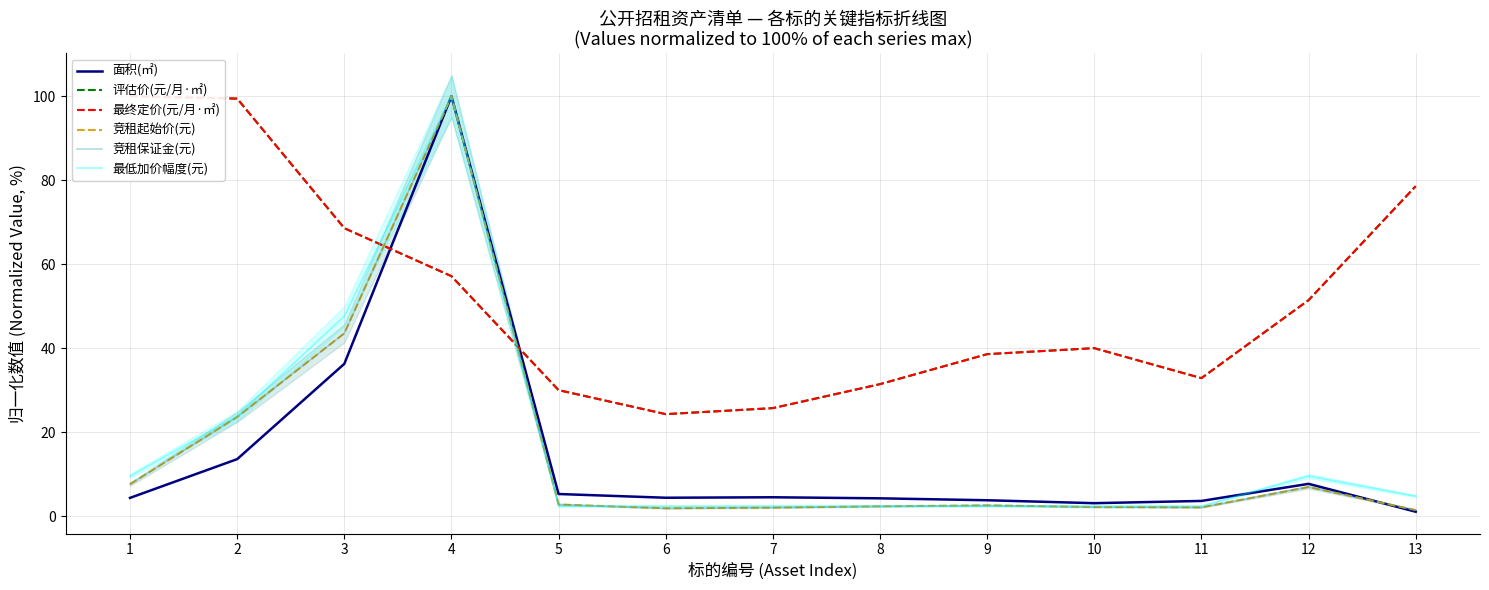

How many lines are shown in the chart?

6